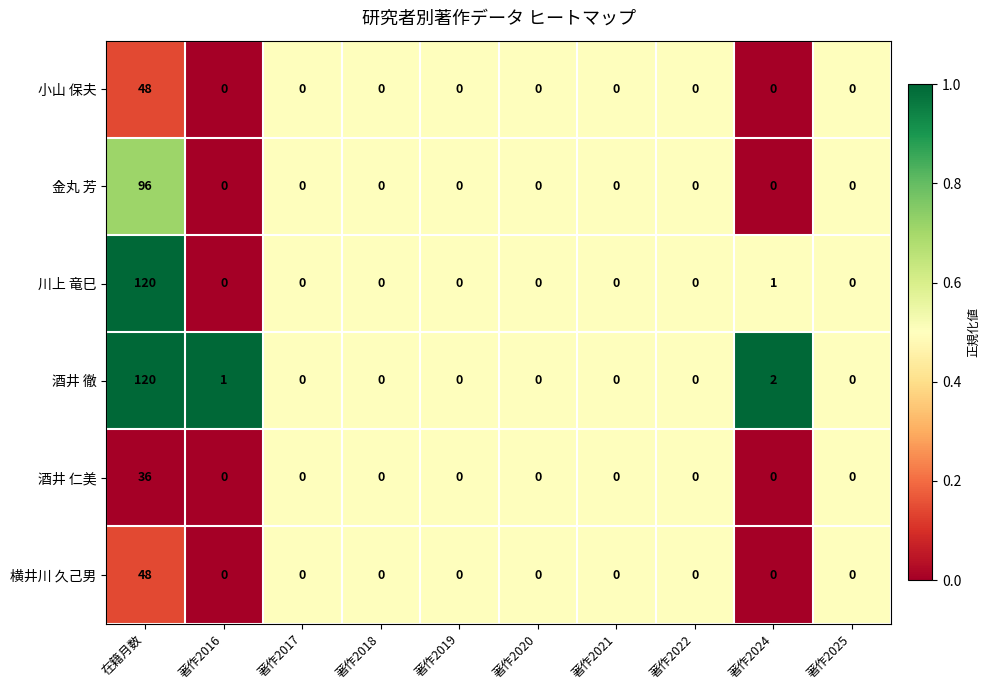

Which series changed the most between 著作2017 and 著作2024?

酒井 徹